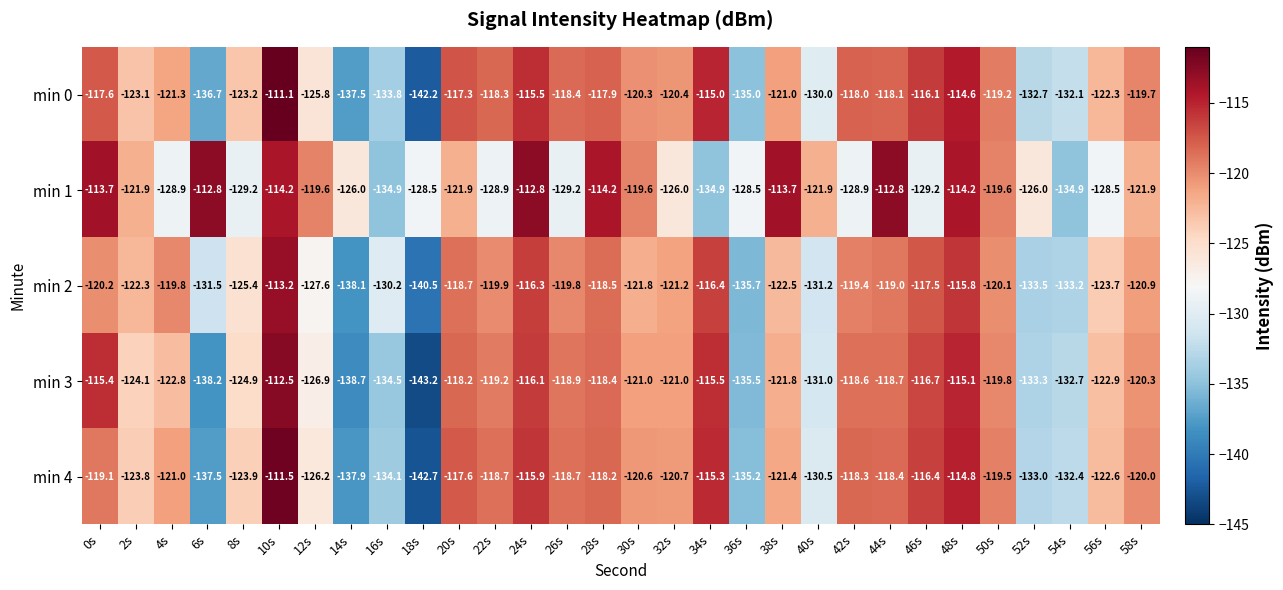

At which label is min 2 closest to -126?

8s